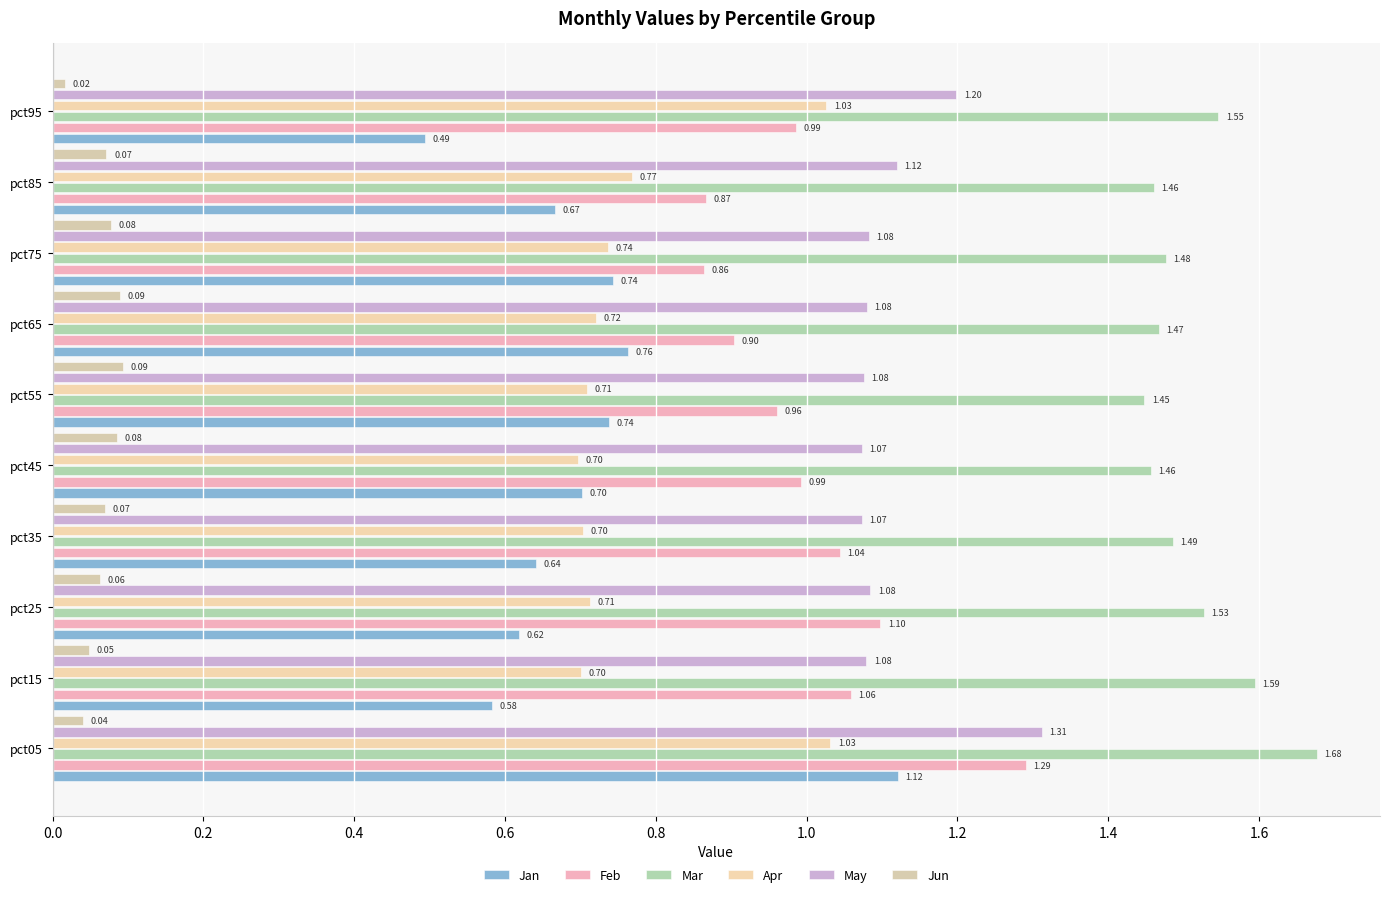

What is the difference between the maximum and minimum values in the May series?

0.2